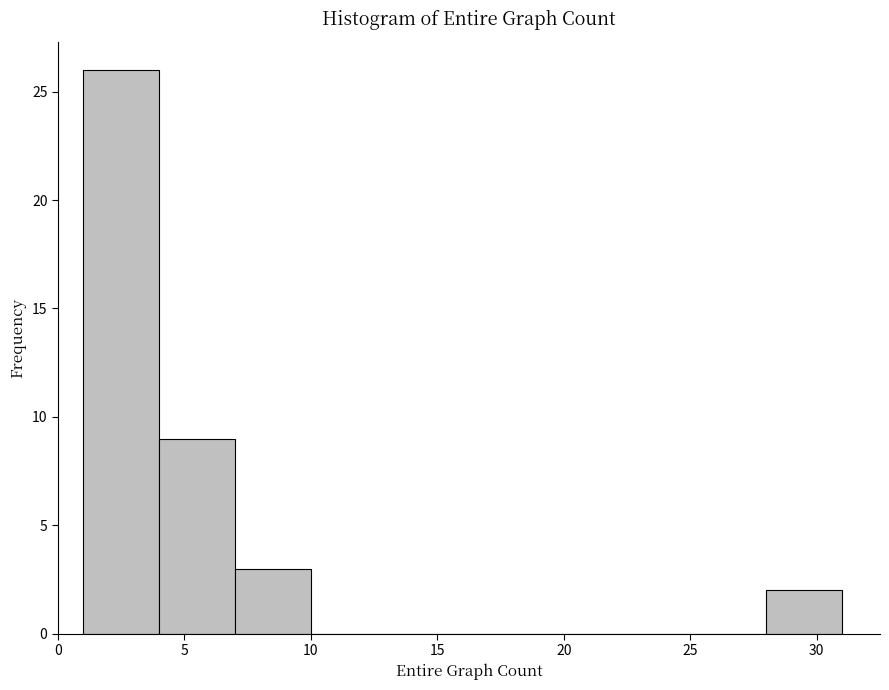

Reading left to right, list every bar in this chart as the range it spans on the x-axis followed by its height. The values are not printed on the chart, so give them approximately, as read against the axis.

1 to 4: 26
4 to 7: 9
7 to 10: 3
10 to 13: 0
13 to 16: 0
16 to 19: 0
19 to 22: 0
22 to 25: 0
25 to 28: 0
28 to 31: 2